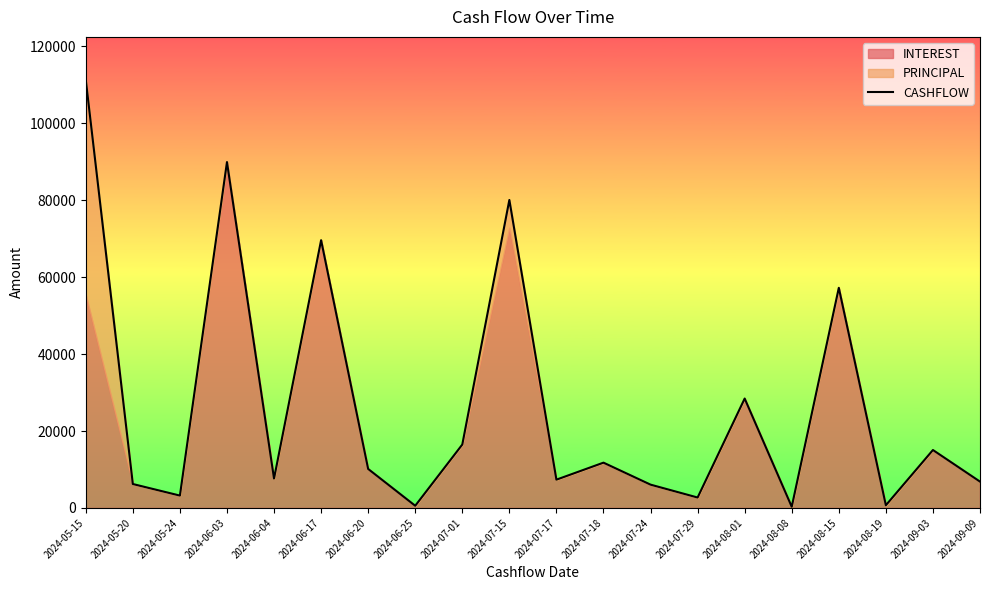

What is the sum of all values?

531655.2